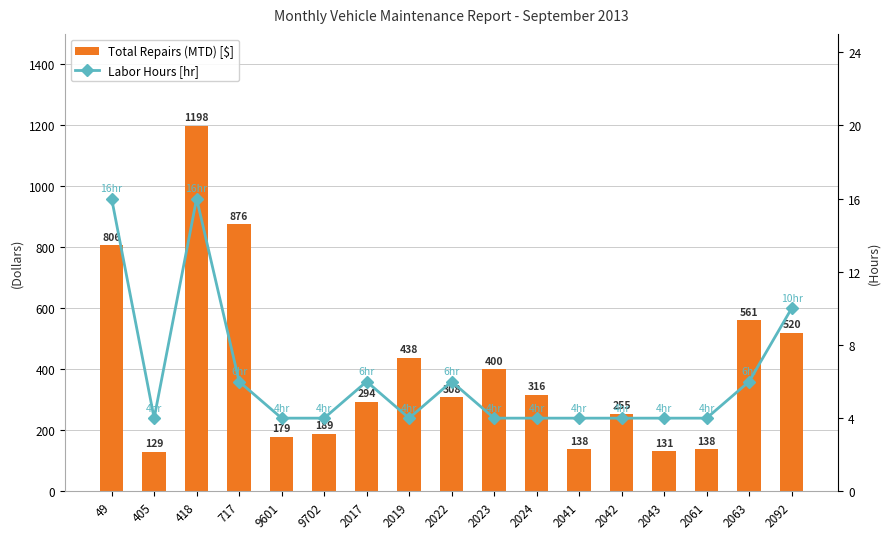

What is the highest value of the Labor Hours [hr] series?

16.0